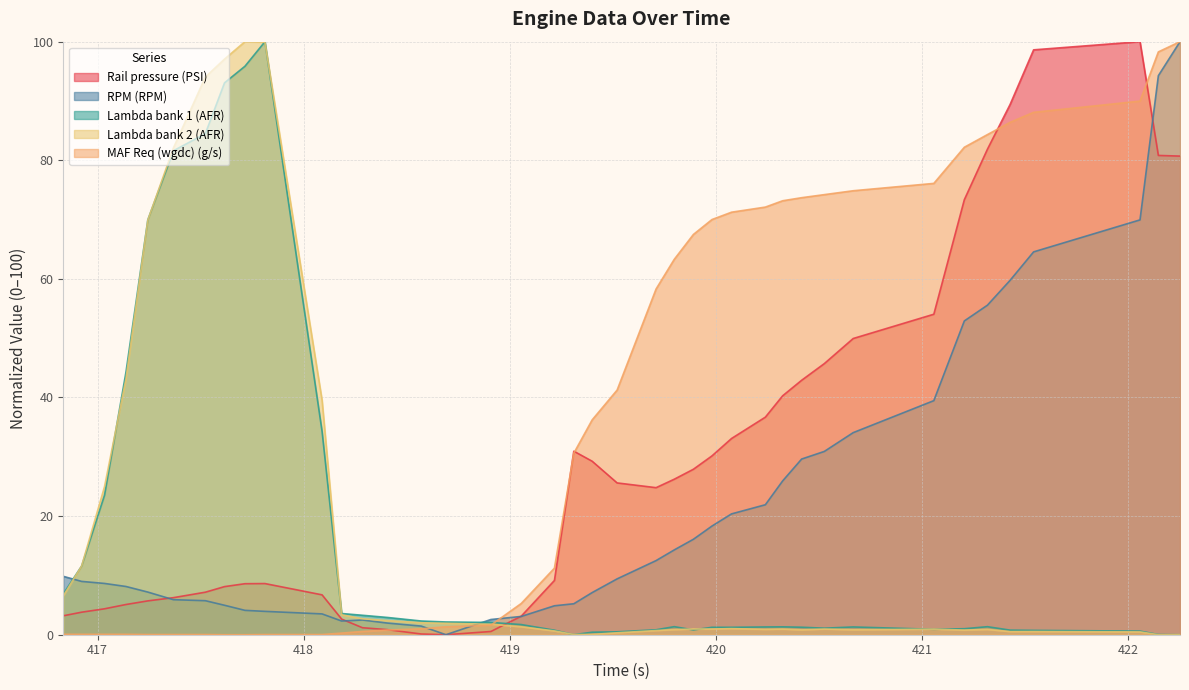

Which series has the largest total across all categories?

MAF Req (wgdc) (g/s)